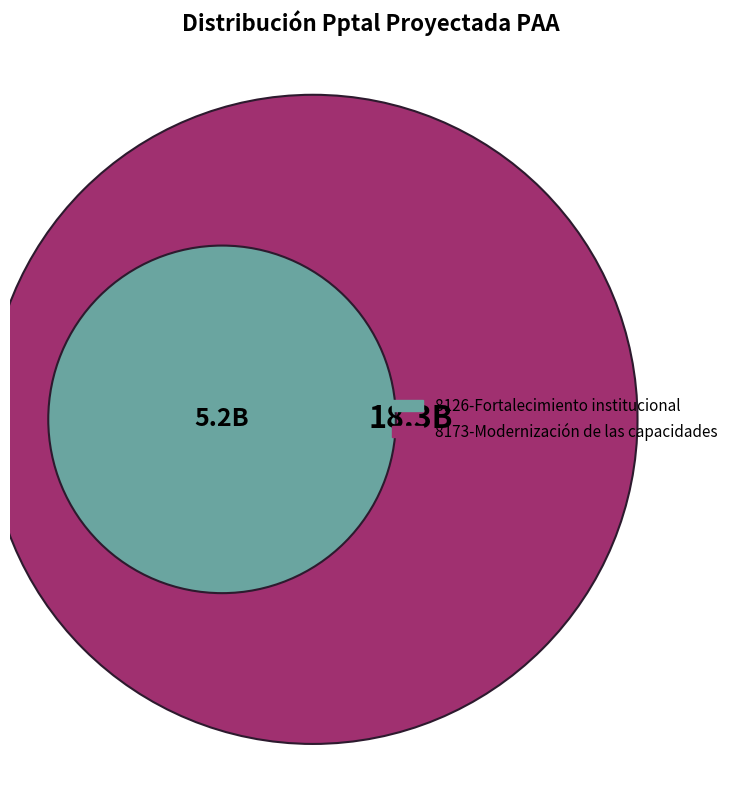

Is 8126-Fortalecimiento institucional the majority of the pie?

No